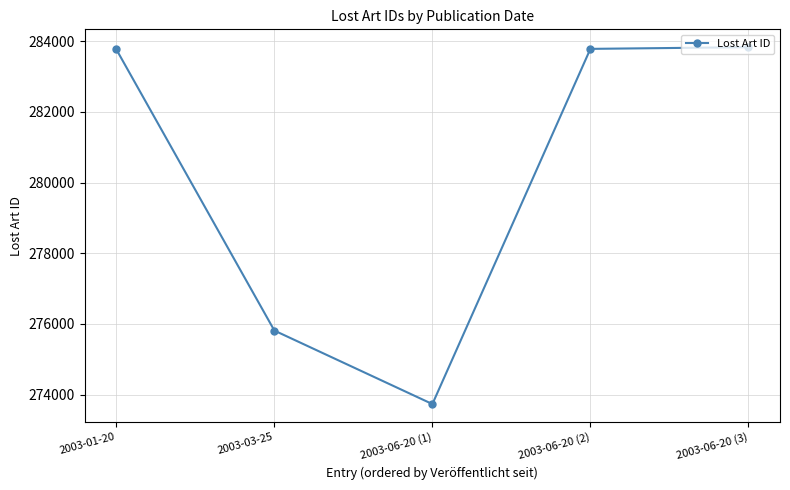

Which has a higher value, 2003-06-20 (3) or 2003-03-25?

2003-06-20 (3)